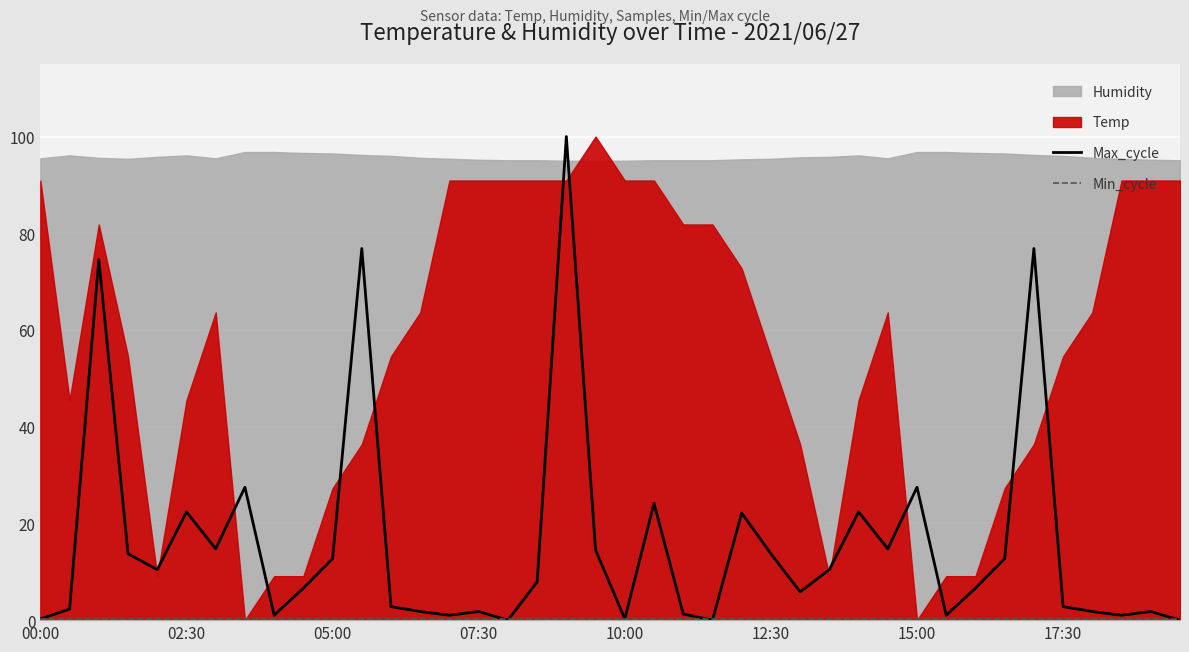

Is it true that Max_cycle equals 13.7 at 12:30?

True